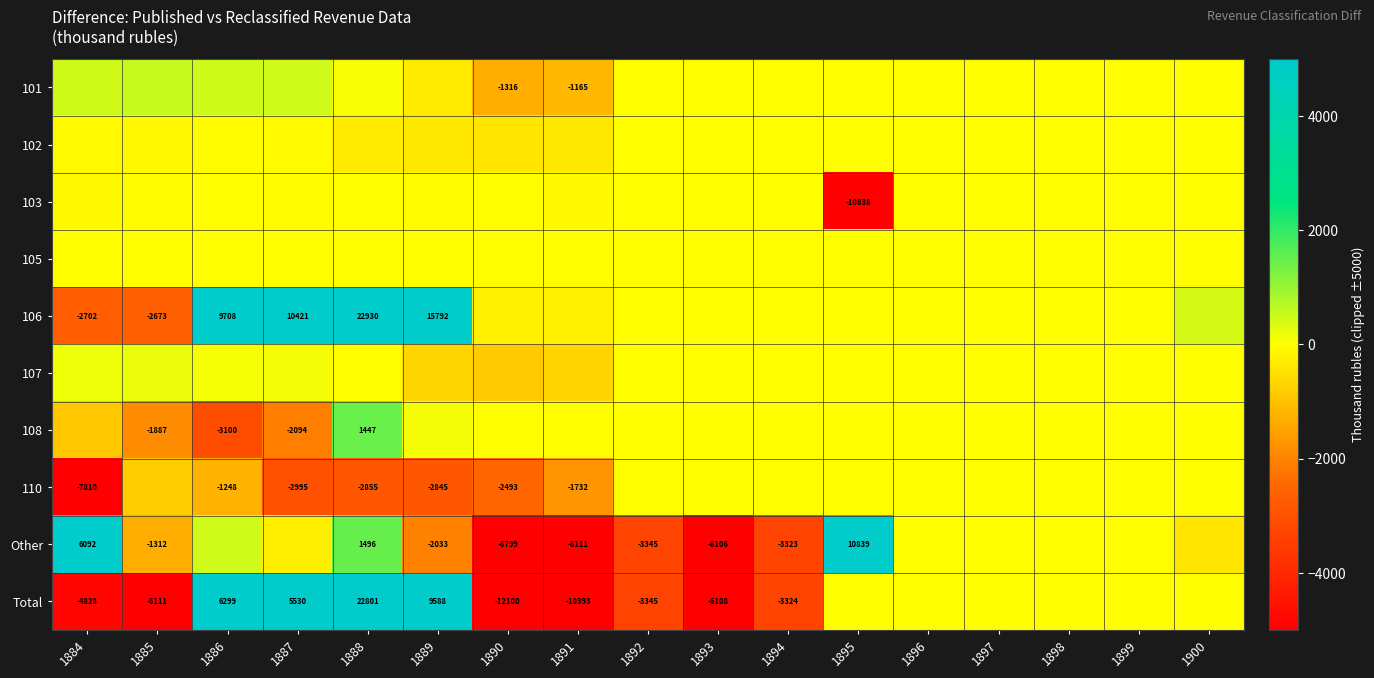

What is the average value of the 102 series?

-102.4